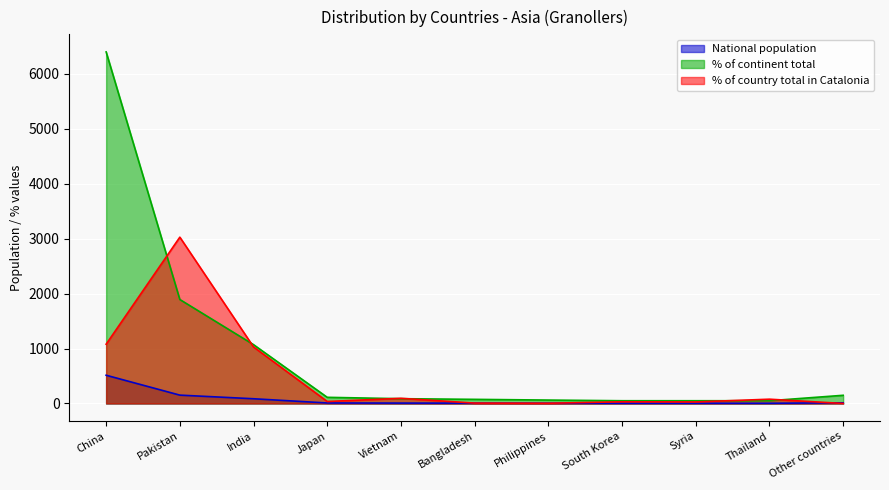

List the series in order of their overall mean, highest first.

% of continent total, % of country total in Catalonia, National population